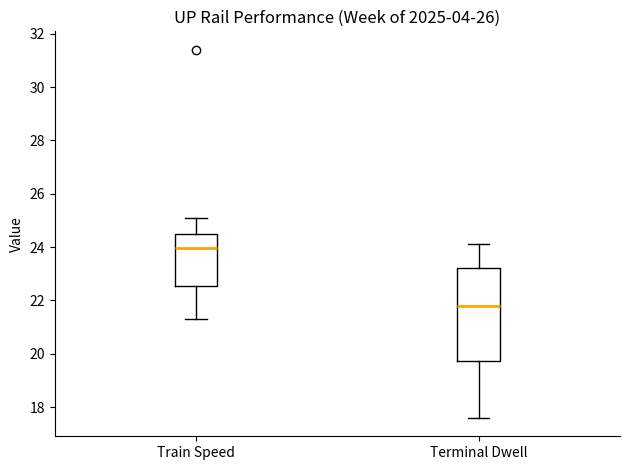

Reading left to right, transcribe this box plot: for each box, give where its median line is, the range the box spans, and where its two whiskers end, as read against the y-axis. The values are not printed on the chart, so give them approximately, as read against the axis.

Train Speed: median 24.0, box 22.6 to 24.6, whiskers 21.4 to 25.2
Terminal Dwell: median 21.8, box 19.8 to 23.2, whiskers 17.6 to 24.2